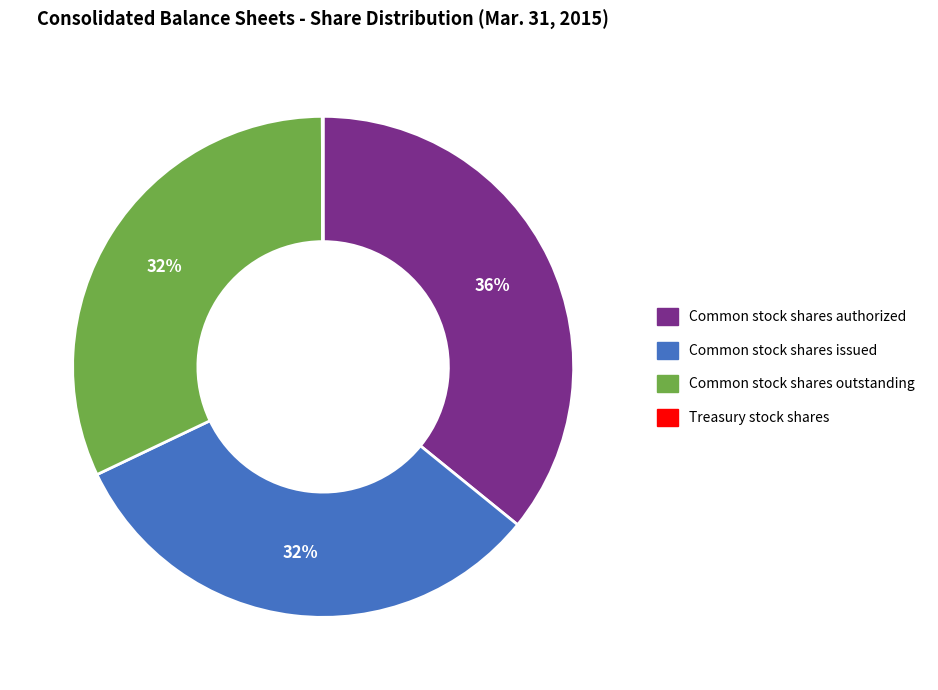

Combined, do Common stock shares outstanding and Common stock shares authorized account for over 50%?

Yes